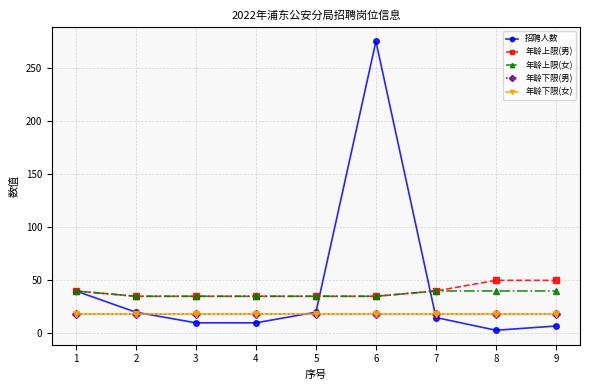

Is this an area chart (filled region under the line)?

No